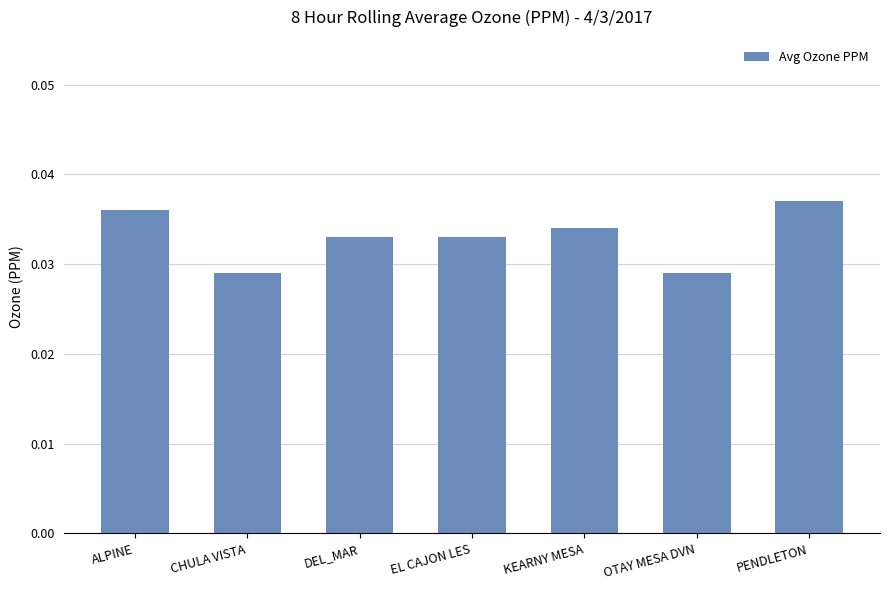

The value at DEL_MAR is 0.1. True or false?

False